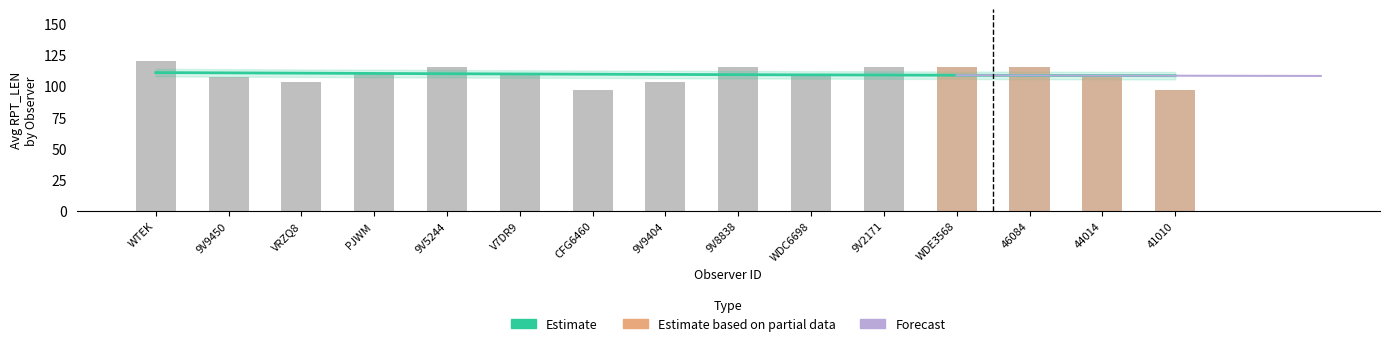

How many series are shown in this chart?

3